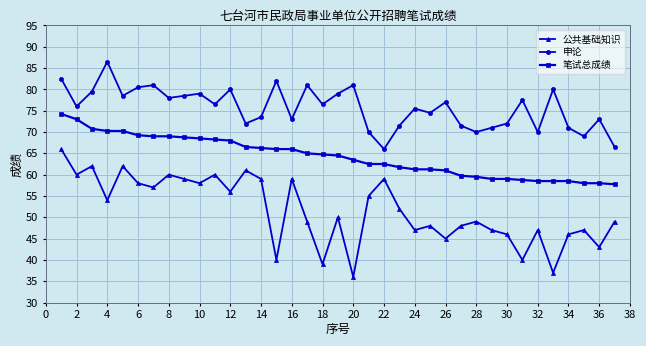

How many data points does each series have?

37